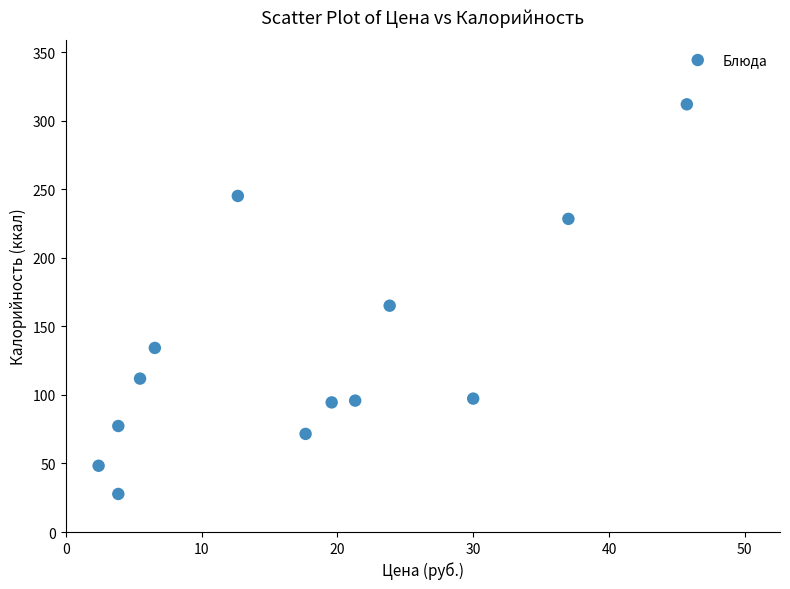

What is the range of Y values (max minus min)?

284.4